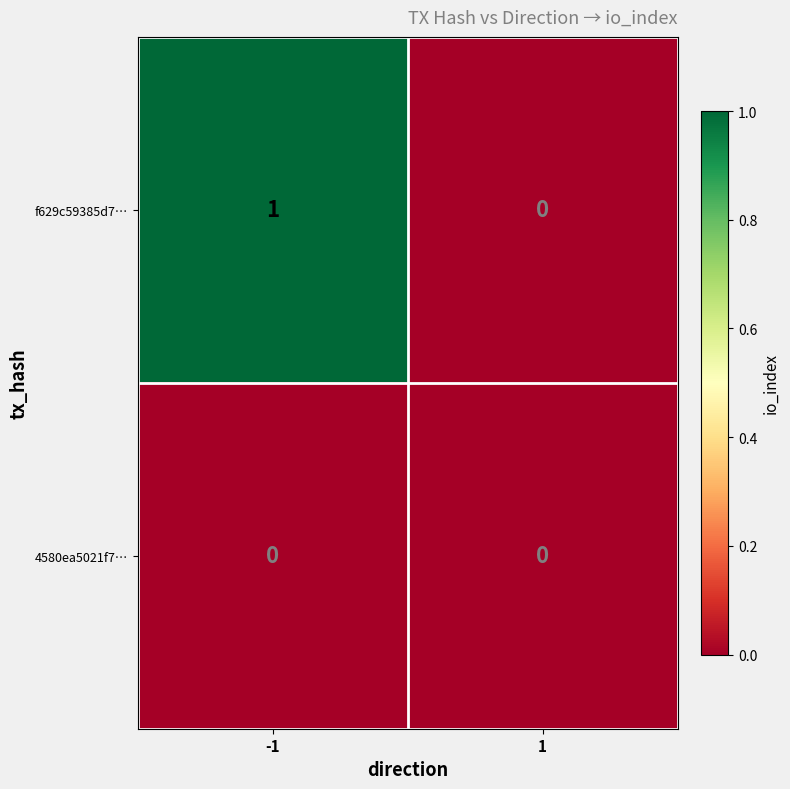

The value of 4580ea5021f7… at -1 is 0. True or false?

True